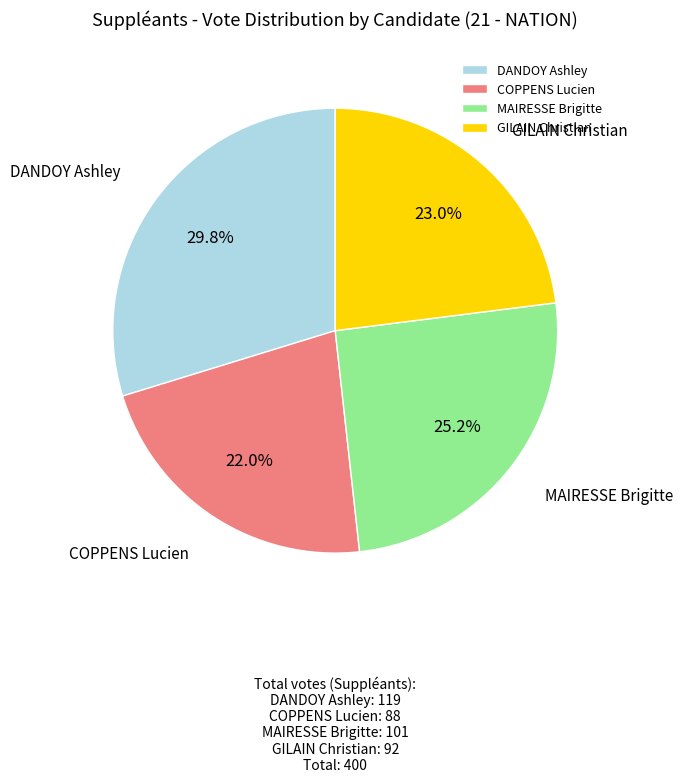

Is it true that GILAIN Christian is 23% of the pie?

True